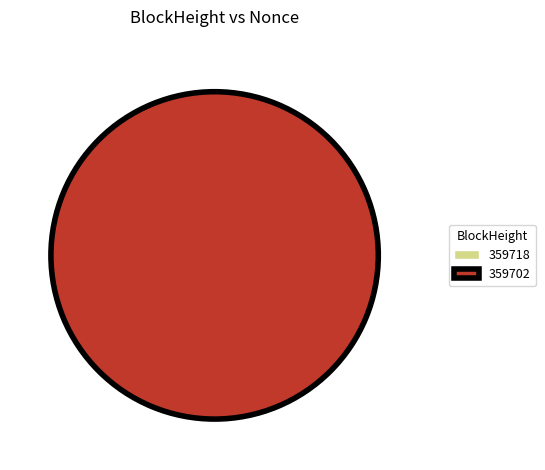

What is the majority slice?

359702